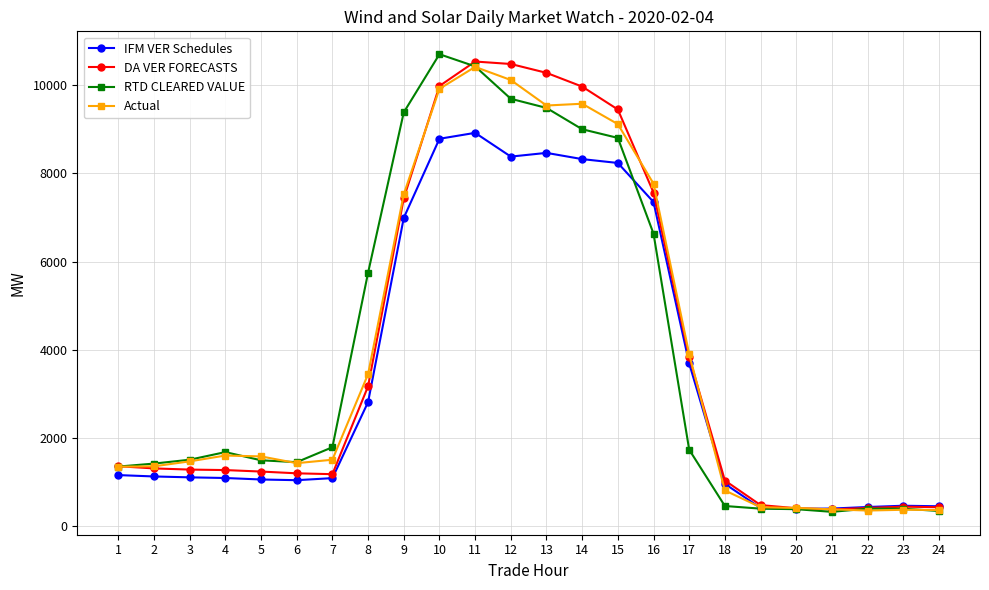

Which series changed the most between 6 and 15?

DA VER FORECASTS